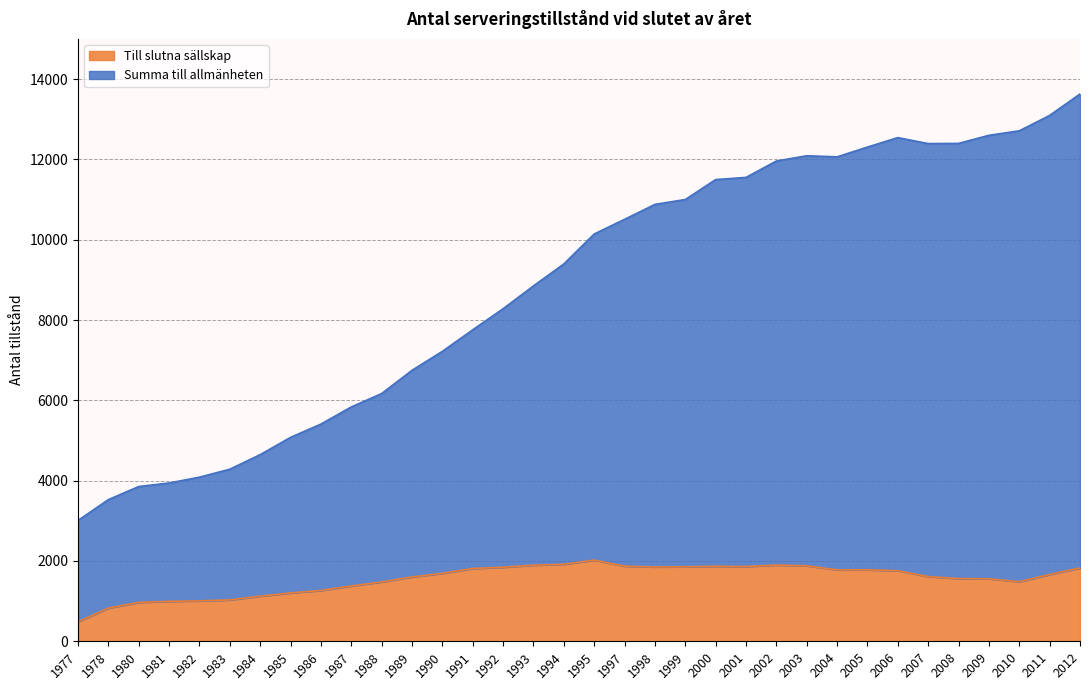

True or false: Summa till allmänheten has a value of 11043 at 2009.

True